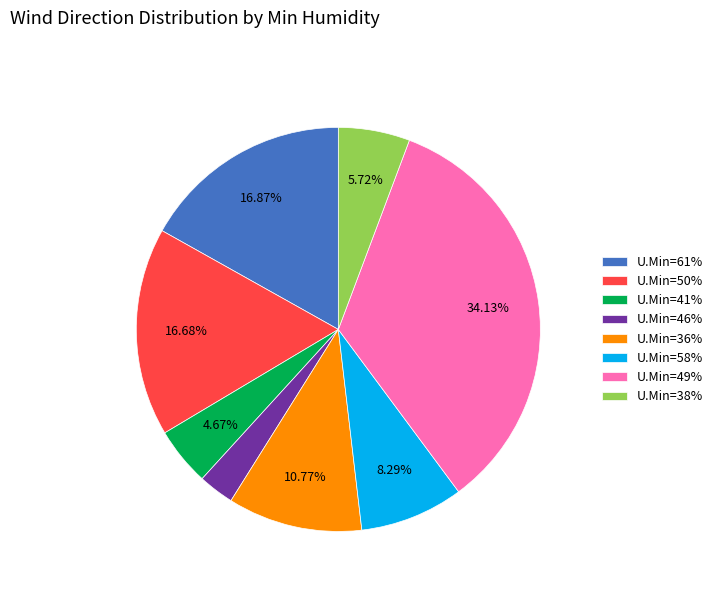

Combined, do U.Min=46% and U.Min=50% account for over 50%?

No